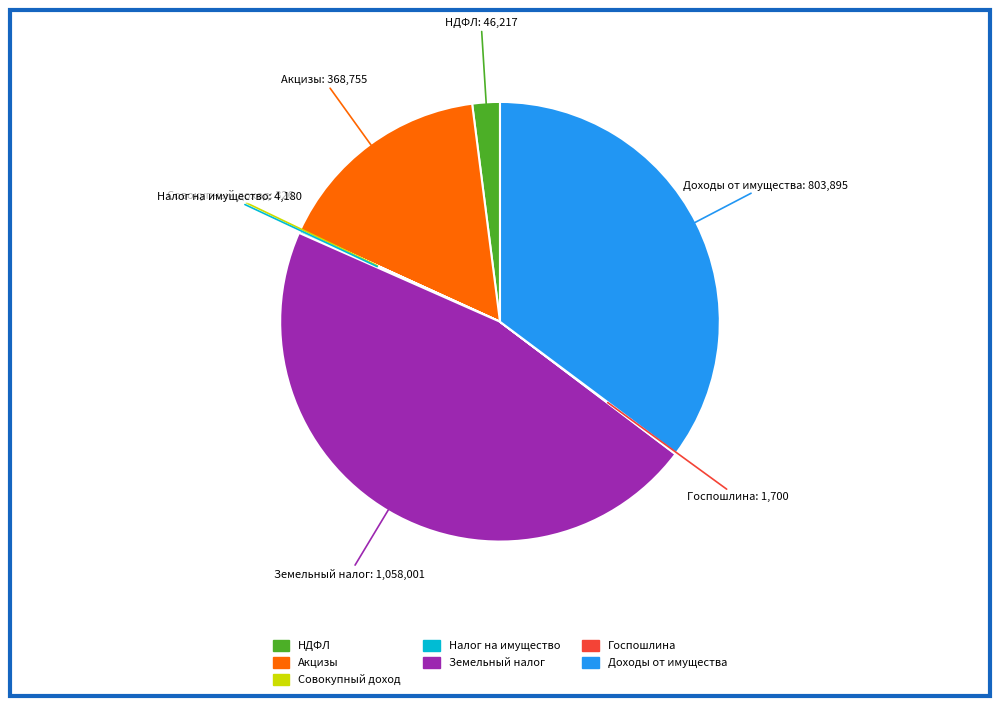

Is there a majority slice in this chart?

No